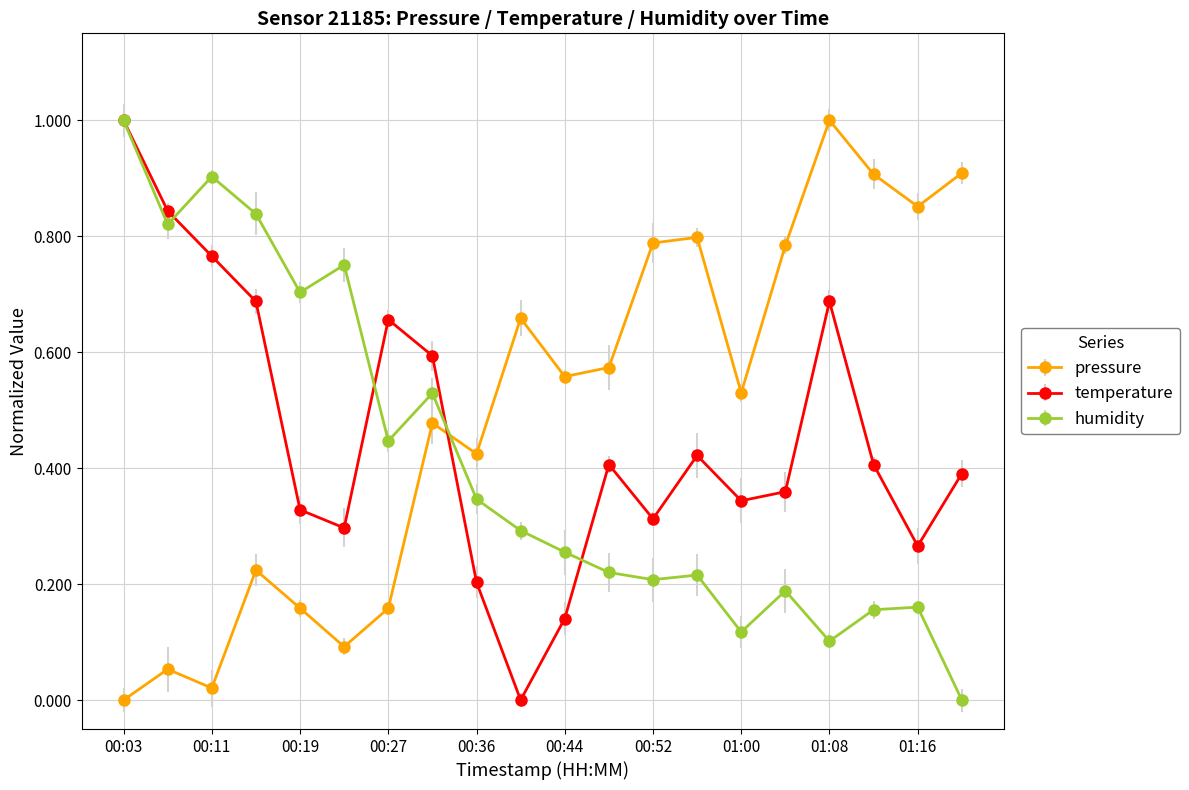

How many interior local peaks does the temperature series have?

4